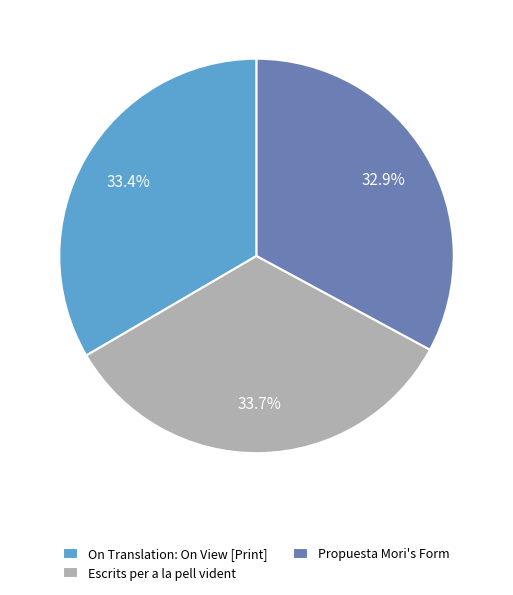

What percentage is the Propuesta Mori's Form slice, to the nearest percent?

33%